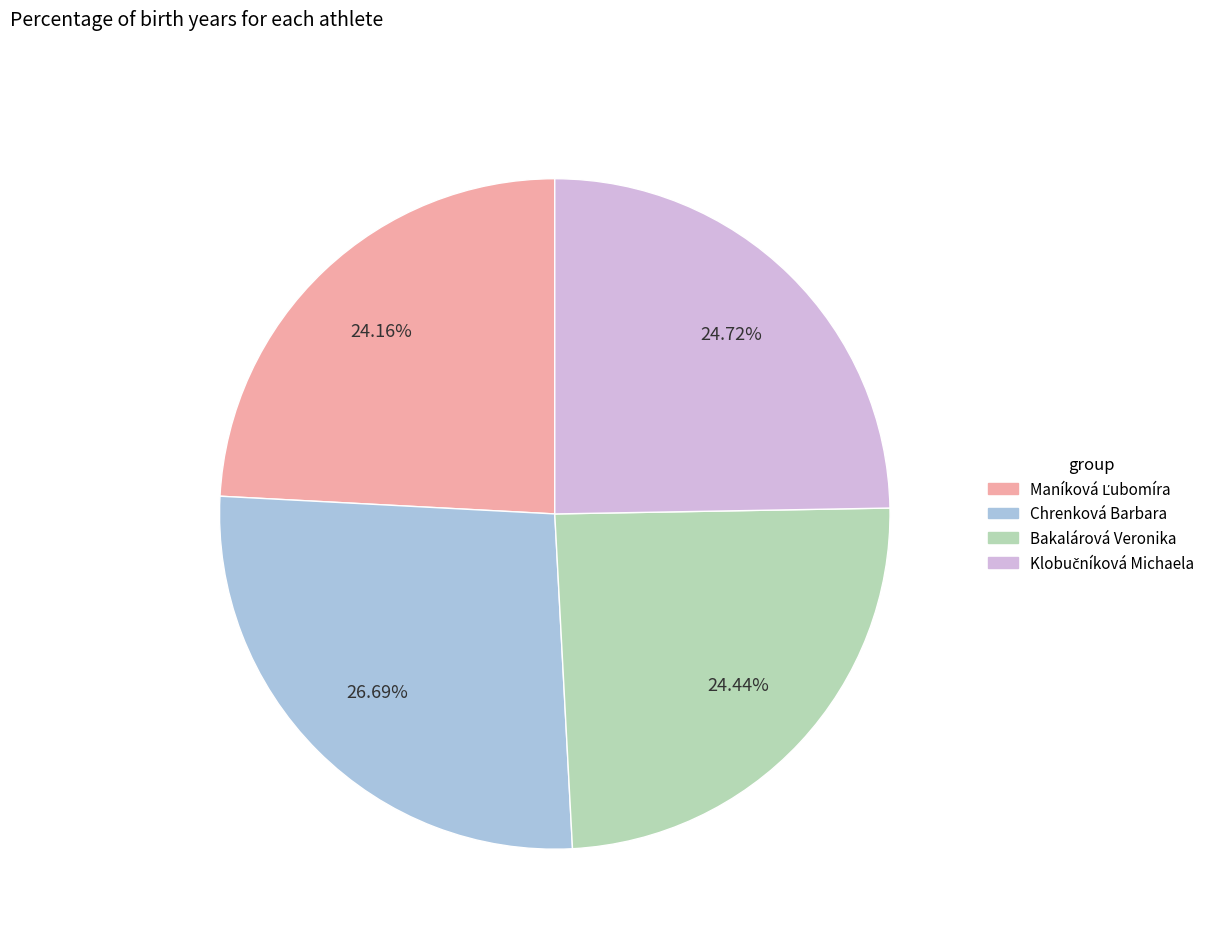

Count the number of slices in the pie.

4